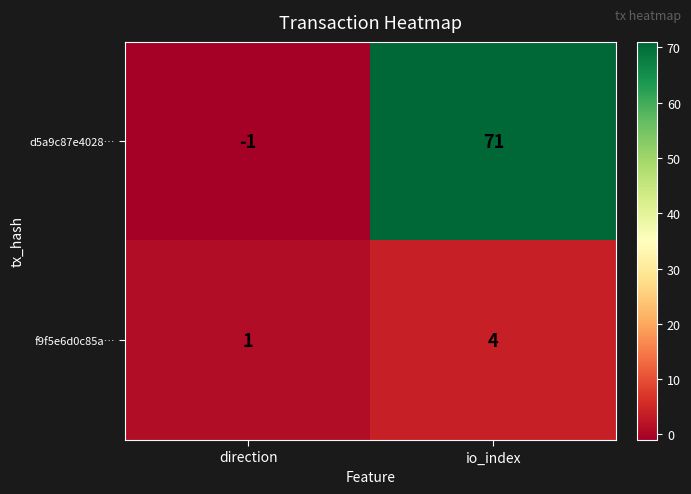

Reading right to left, what are all the values shown in this chart?

d5a9c87e4028…: 71	-1
f9f5e6d0c85a…: 4	1